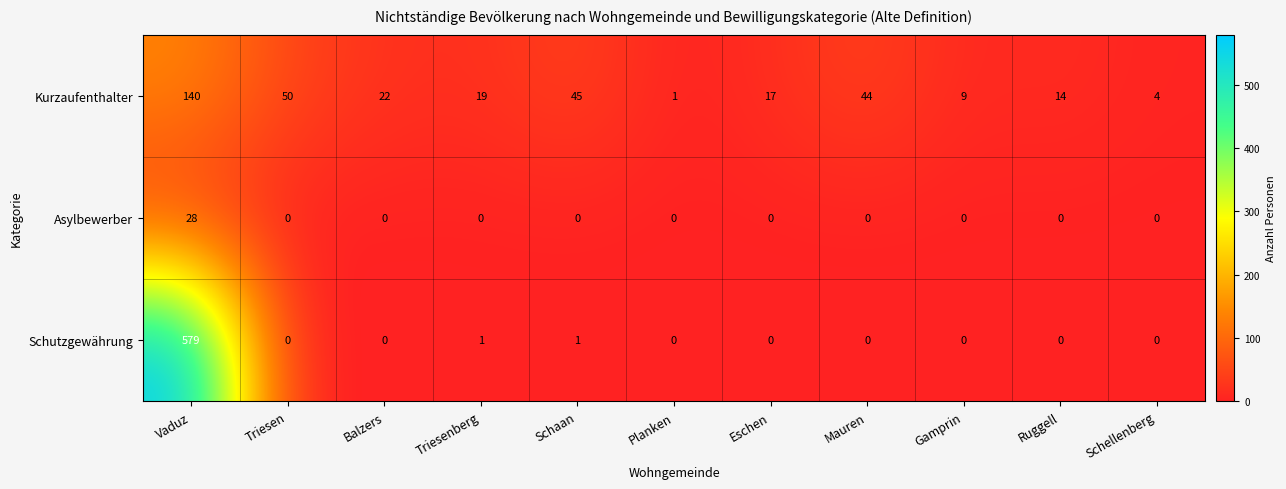

What is the average value of the Kurzaufenthalter series?

33